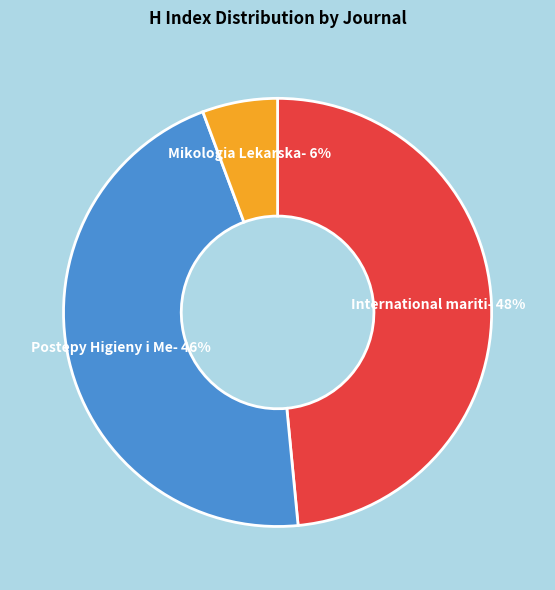

Combined, do Postepy Higieny i Me- 46% and International mariti- 48% account for over 50%?

Yes